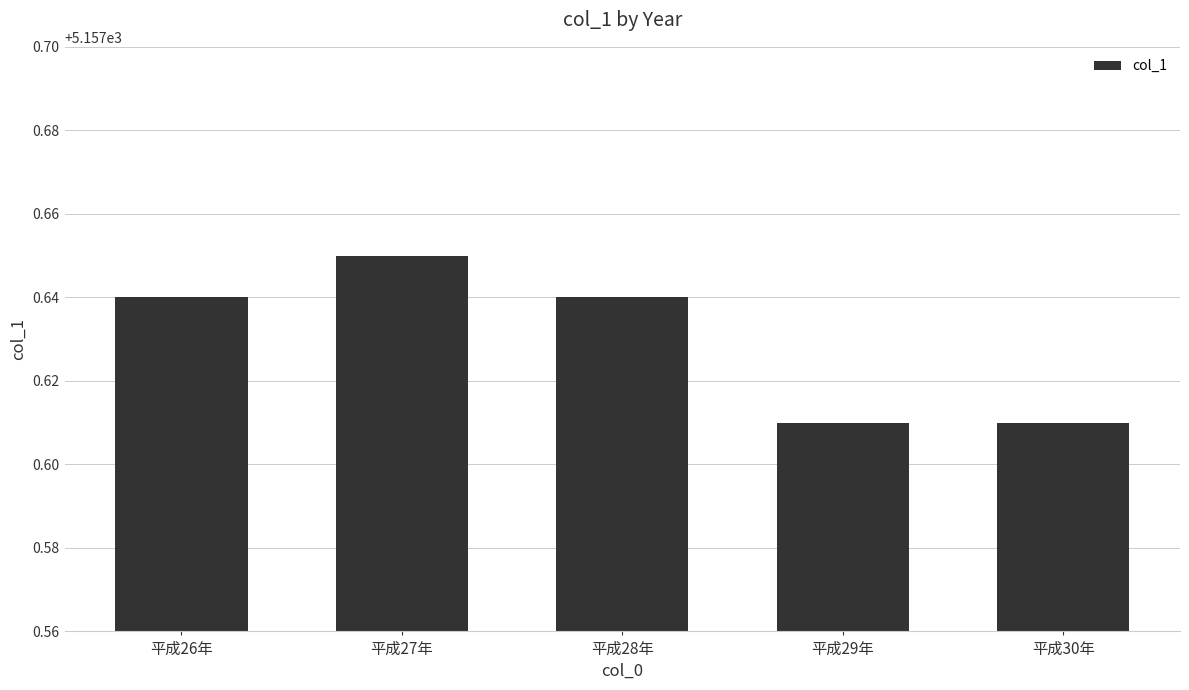

Is it true that the value at 平成26年 is 8336.1?

False